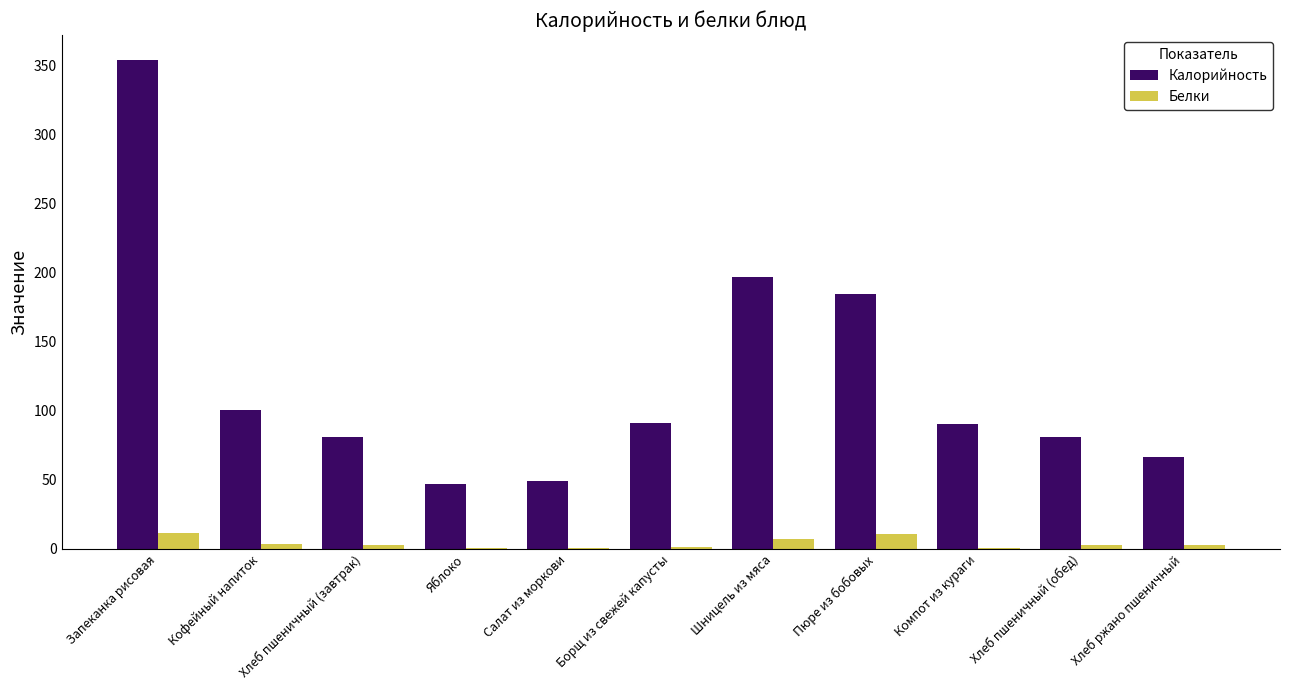

Does the chart contain stacked bars?

No